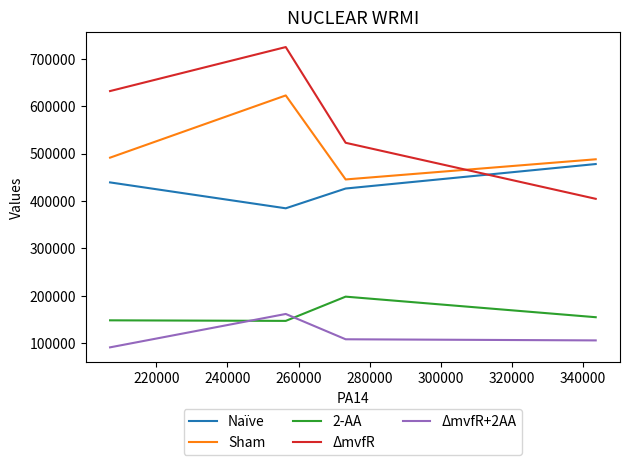

Count the number of data series in this chart.

5